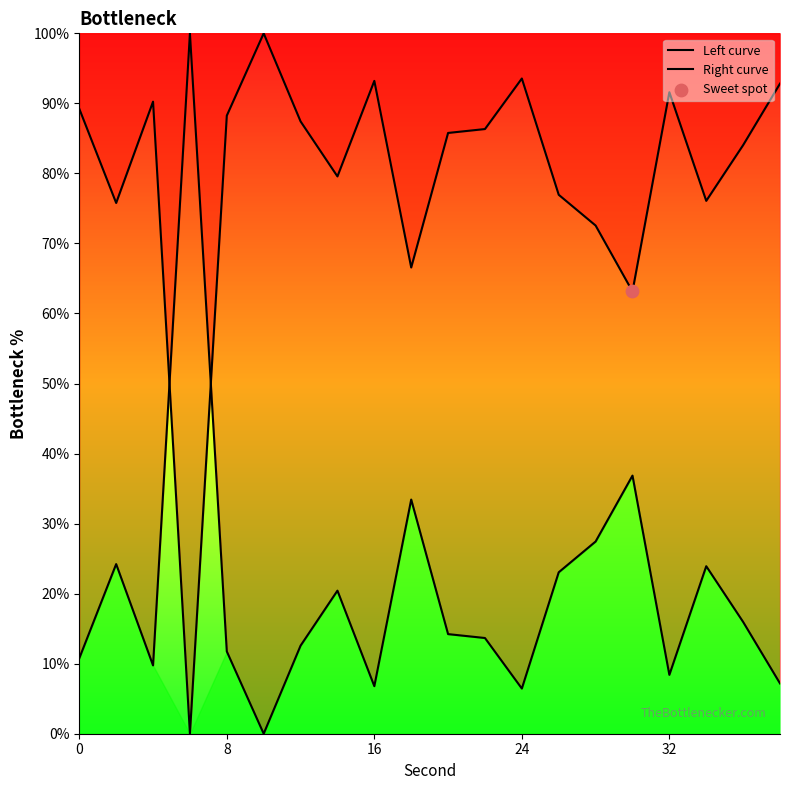

Is the value of Right curve at 12 greater than the value of Left curve at 18?

No